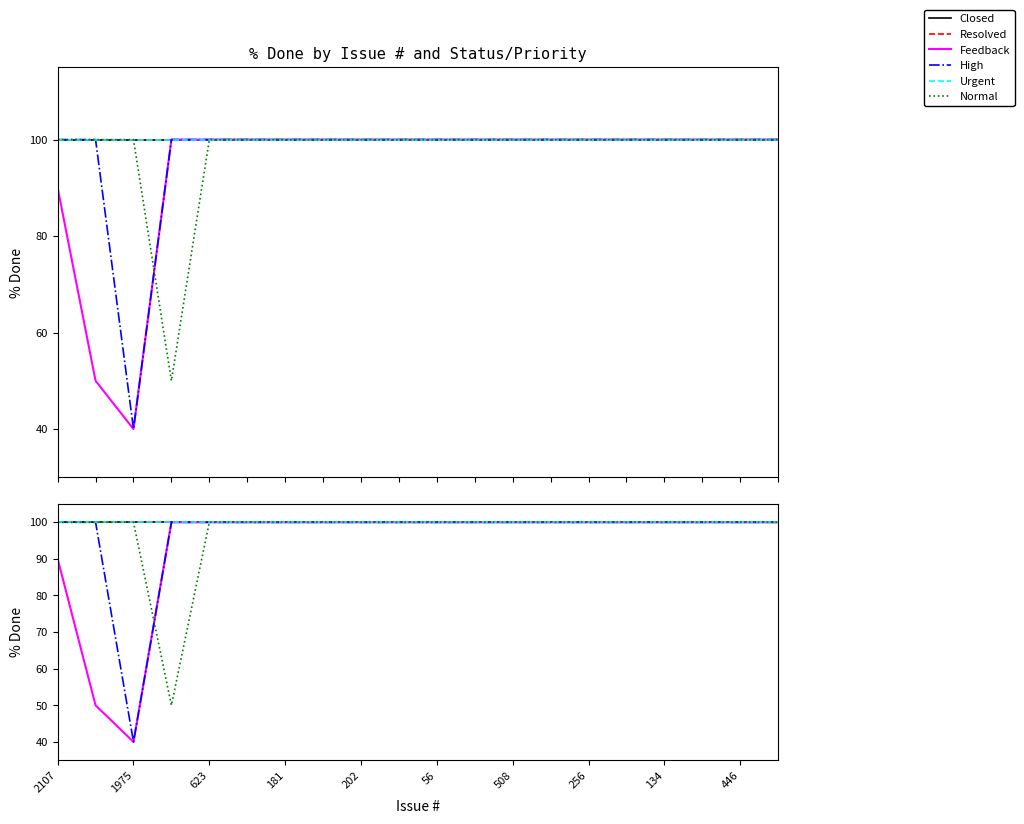

What is the approximate value of Urgent at 181?

100